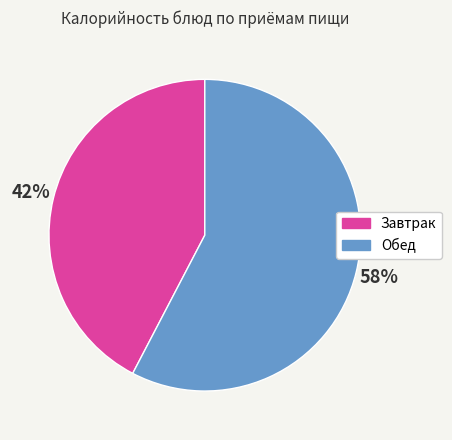

Count the number of slices in the pie.

2